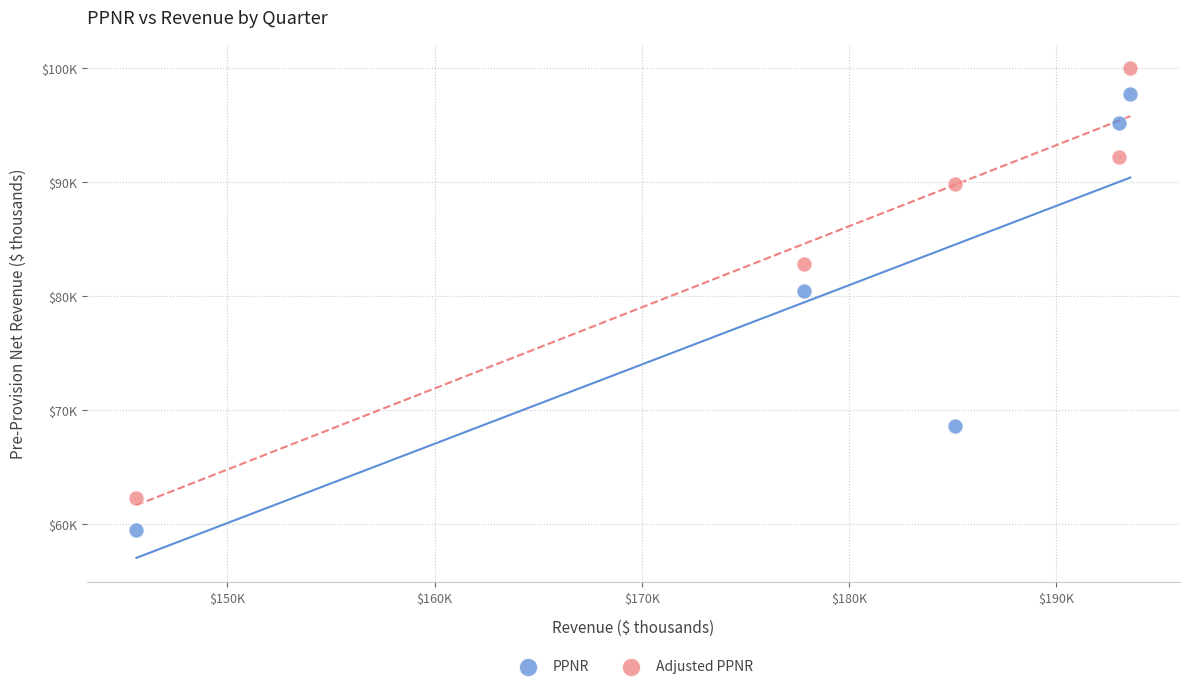

Which series reaches the minimum Y coordinate?

PPNR